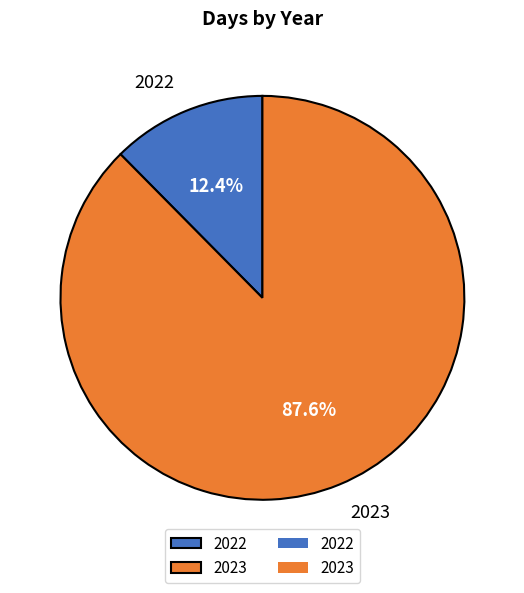

Which category has the biggest portion of the pie?

2023